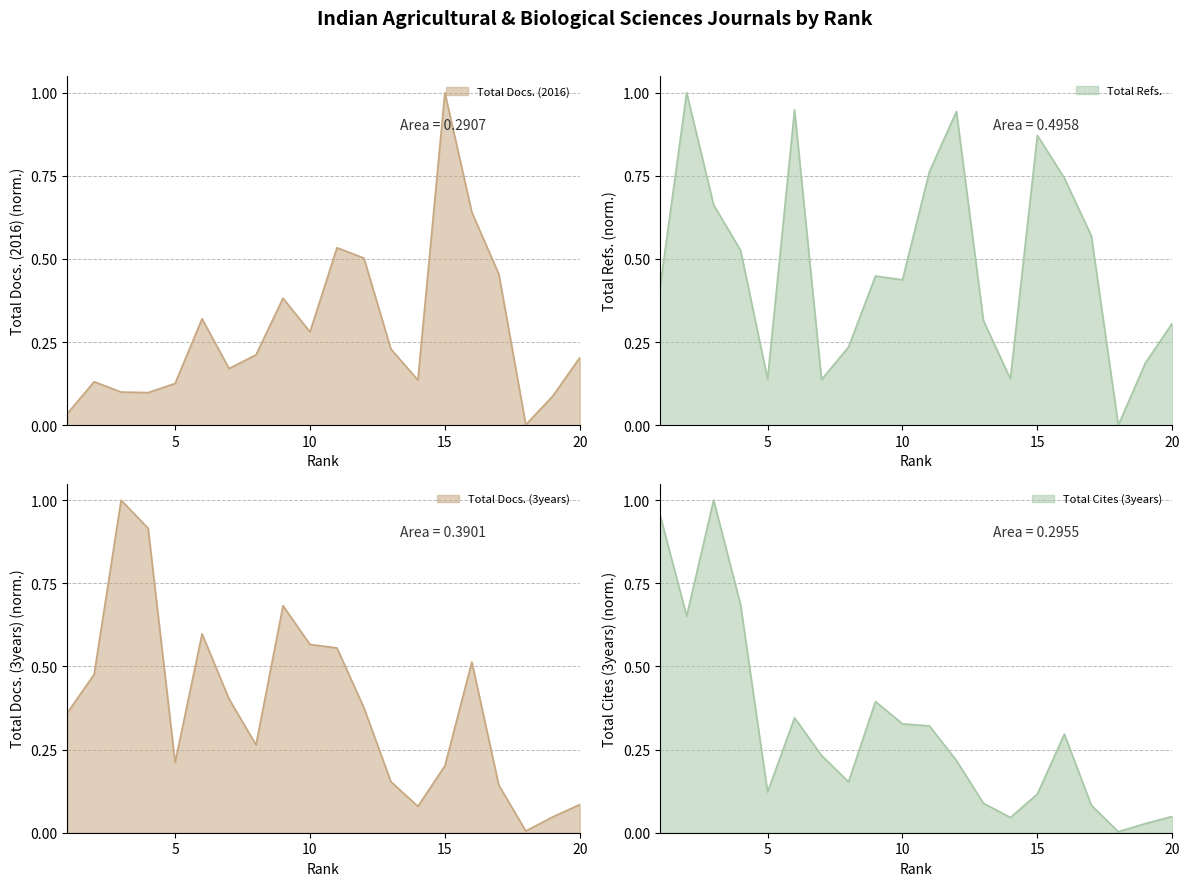

Which category has the lowest value in the Total Docs. (3years) series?

18